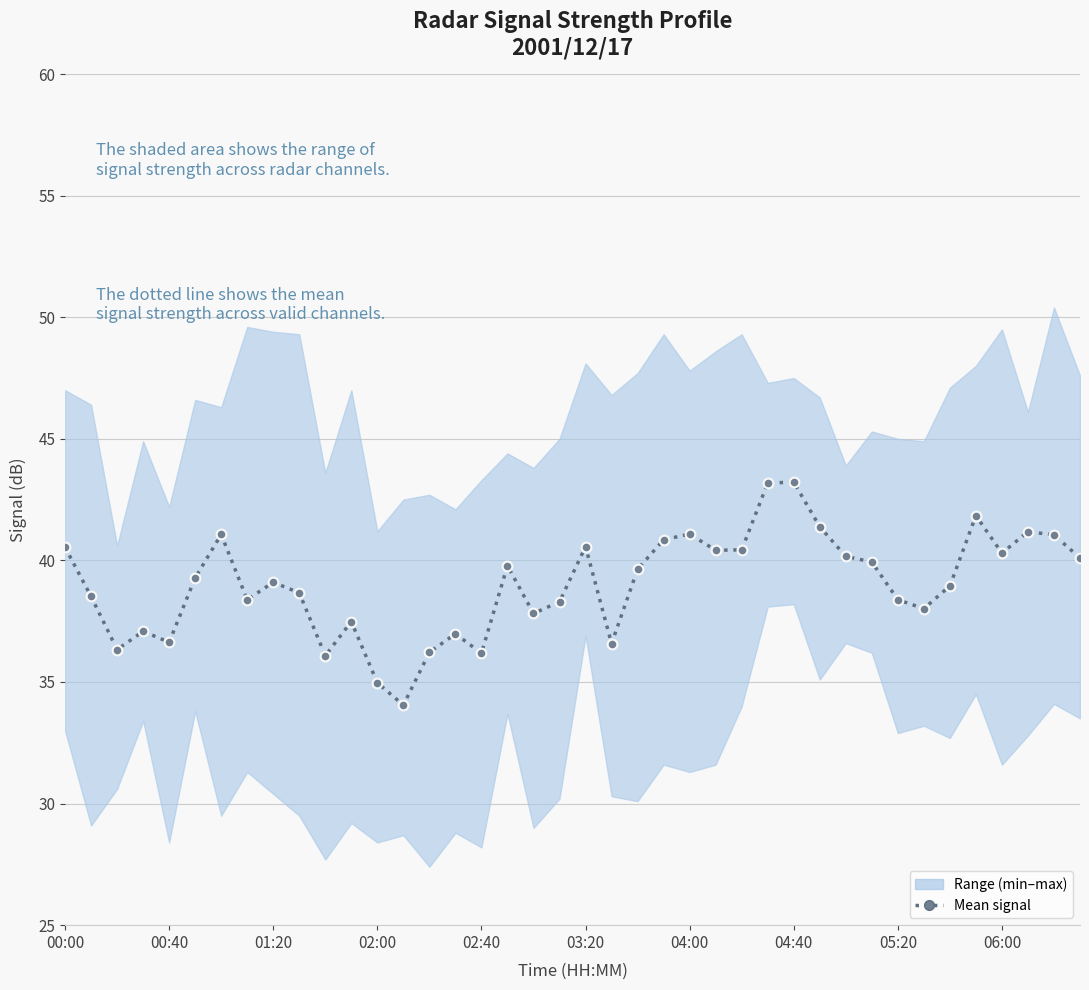

What is the value of the 7th point from the left?

41.1